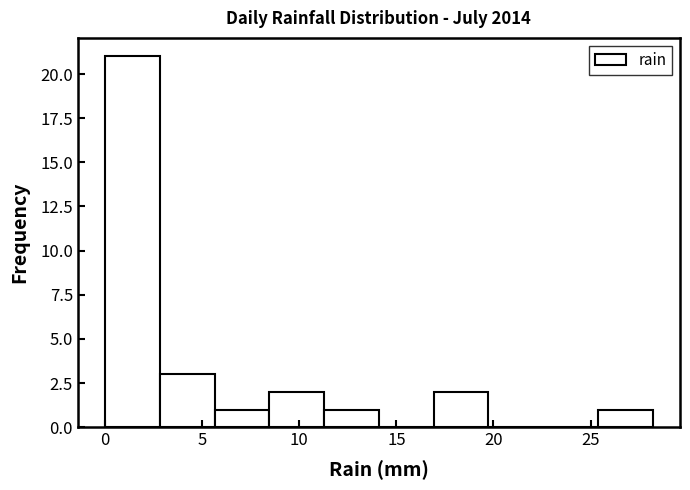

Reading left to right, list every bar in this chart as the range it spans on the x-axis followed by its height. Neither the bar edges nor the heights are printed on the chart, so give them approximately, as read against the axes.

0.0 to 3.0: 21
3.0 to 5.5: 3
5.5 to 8.5: 1
8.5 to 11.5: 2
11.5 to 14.0: 1
14.0 to 17.0: 0
17.0 to 19.5: 2
19.5 to 22.5: 0
22.5 to 25.5: 0
25.5 to 28.0: 1